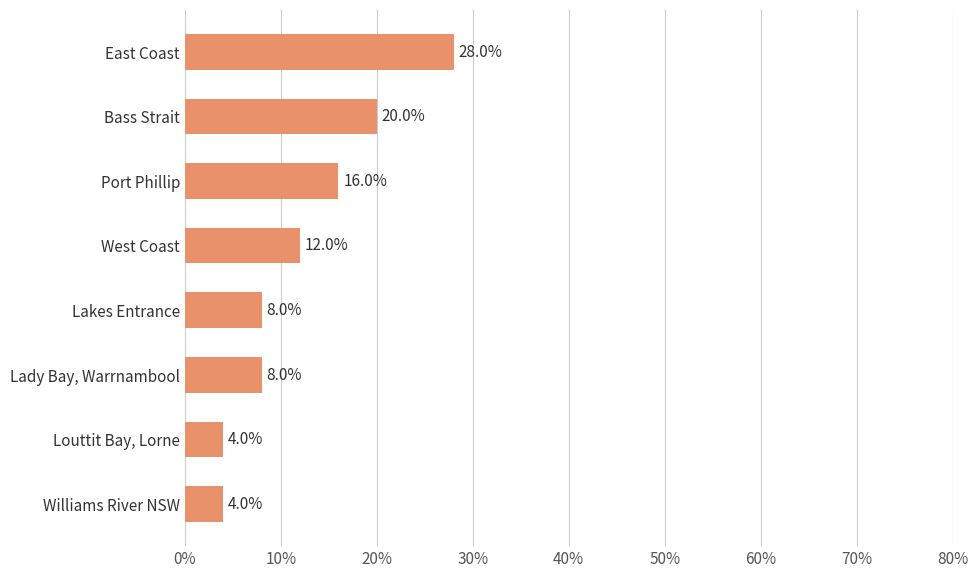

Reading bottom to top, transcribe all the data shown in this chart.

4.0	4.0	8.0	8.0	12.0	16.0	20.0	28.0